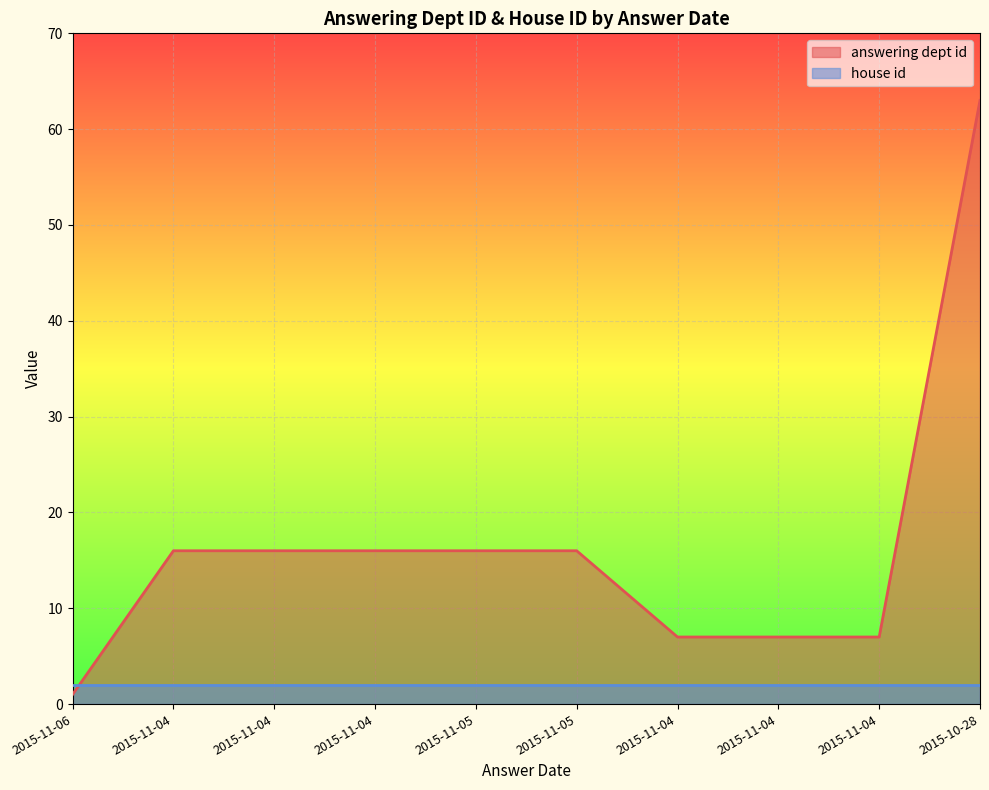

At which label is the value closest to 32?

2015-11-04